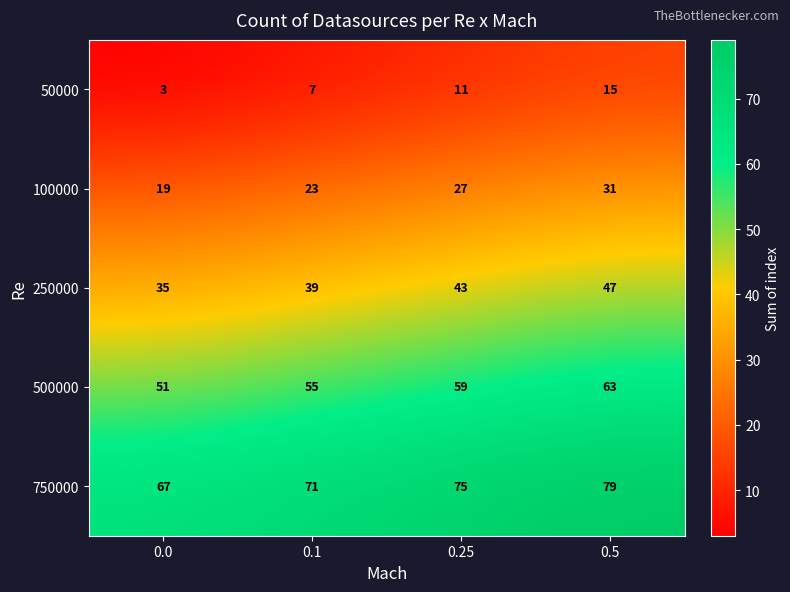

What is the maximum value for 750000?

79